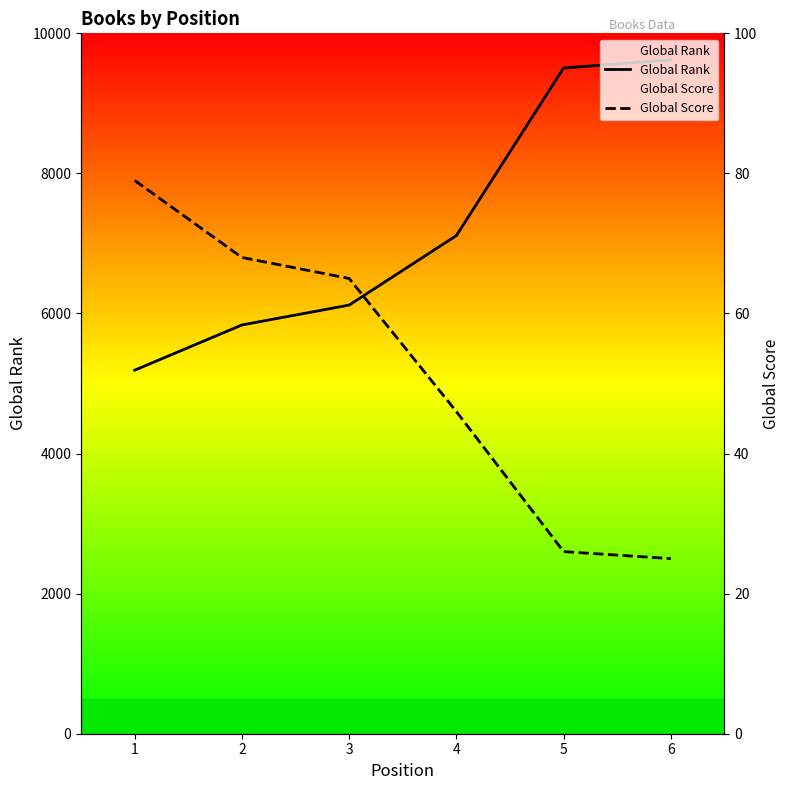

What is the sum of the Global Rank values at 6 and 4?

16733